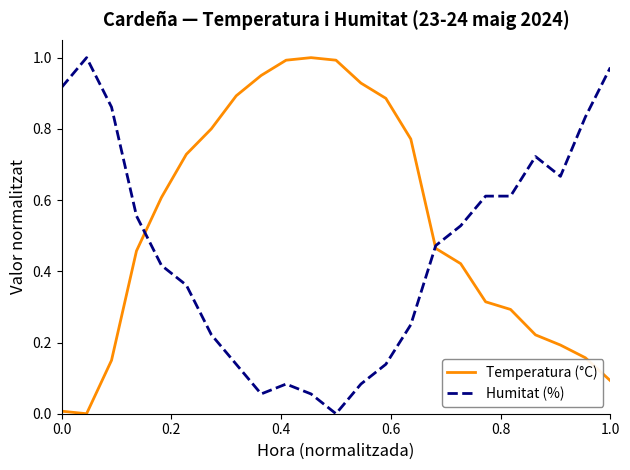

In Temperatura (°C), how many points are higher than both neighbors (excluding endpoints)?

1